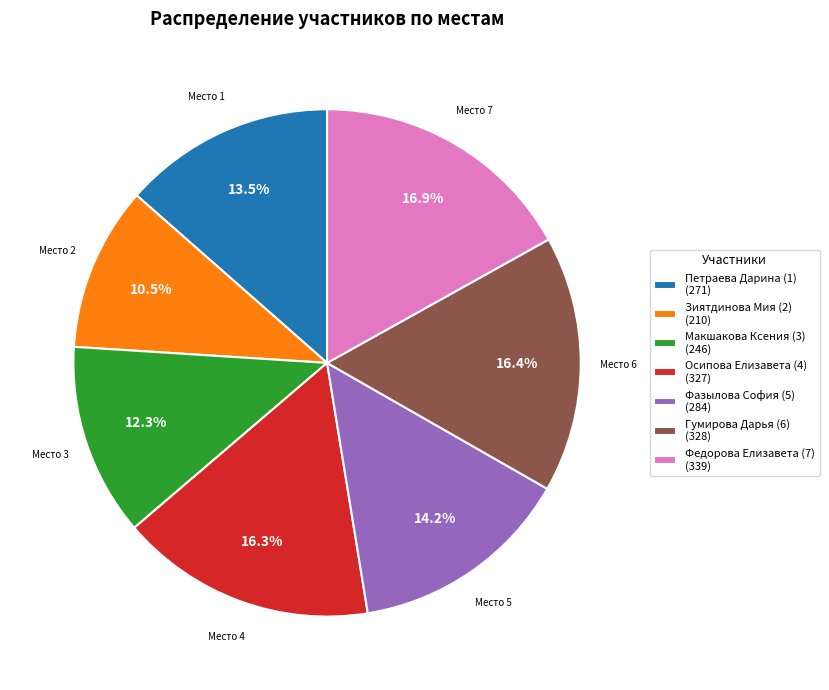

Which has a higher value, Макшакова Ксения (3) or Петраева Дарина (1)?

Петраева Дарина (1)